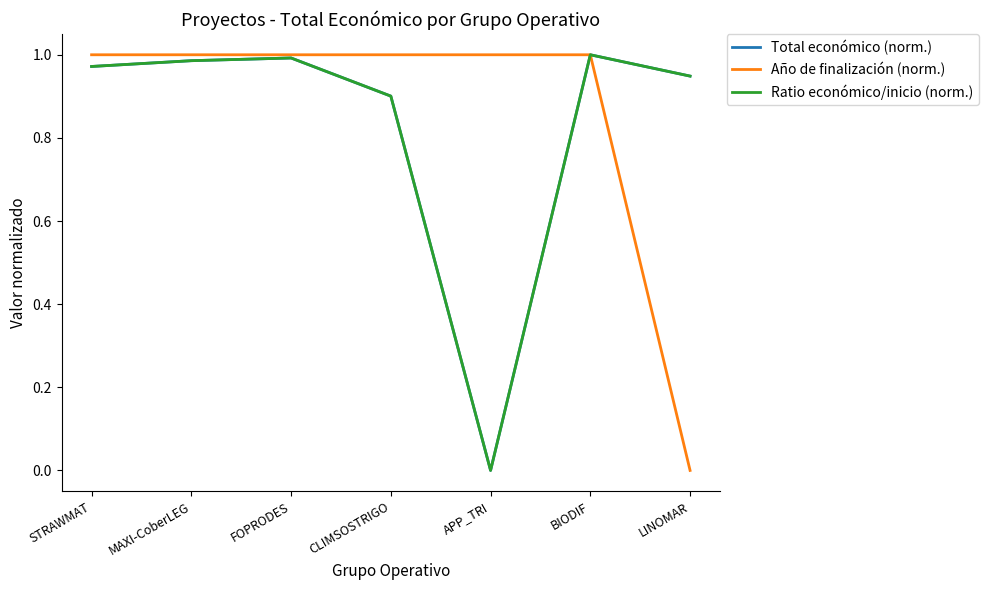

At which label is Año de finalización (norm.) closest to 0?

LINOMAR